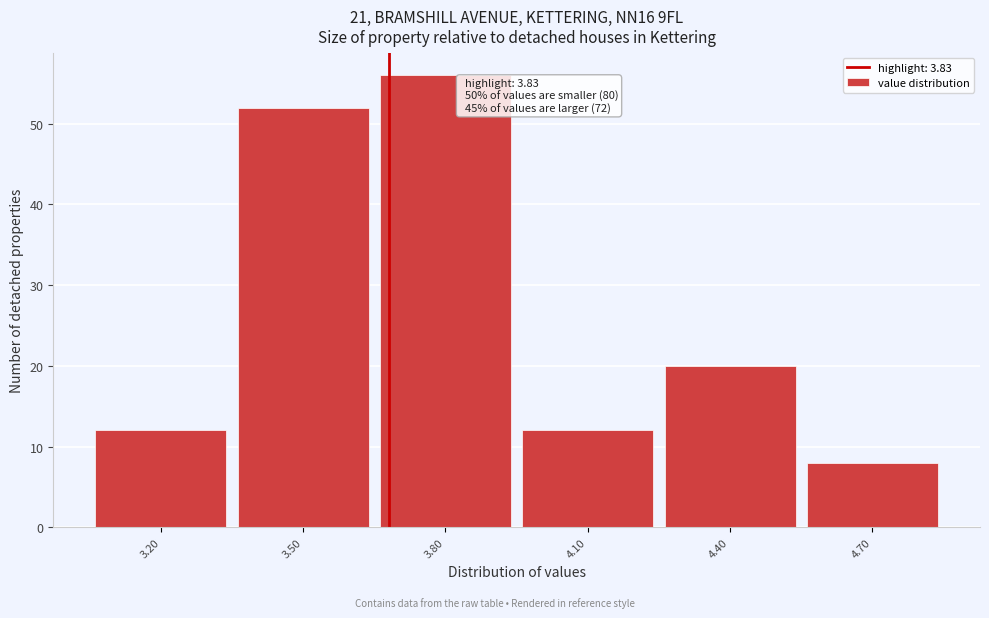

Reading left to right, what are all the values shown in this chart?

12	52	56	12	20	8